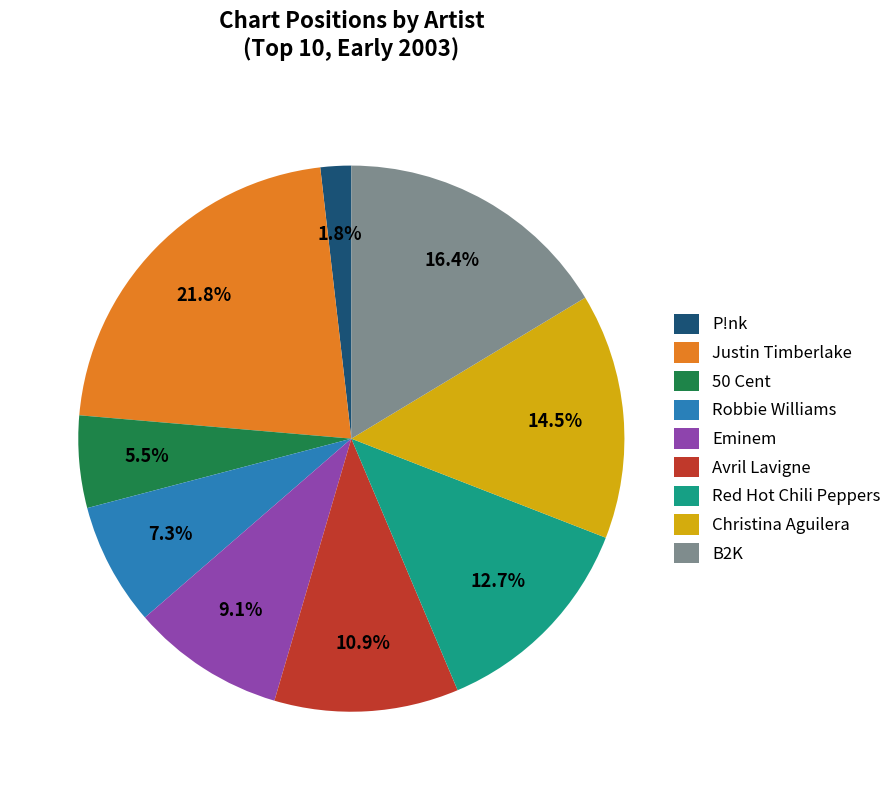

To the nearest percent, what is the average slice percentage?

11%